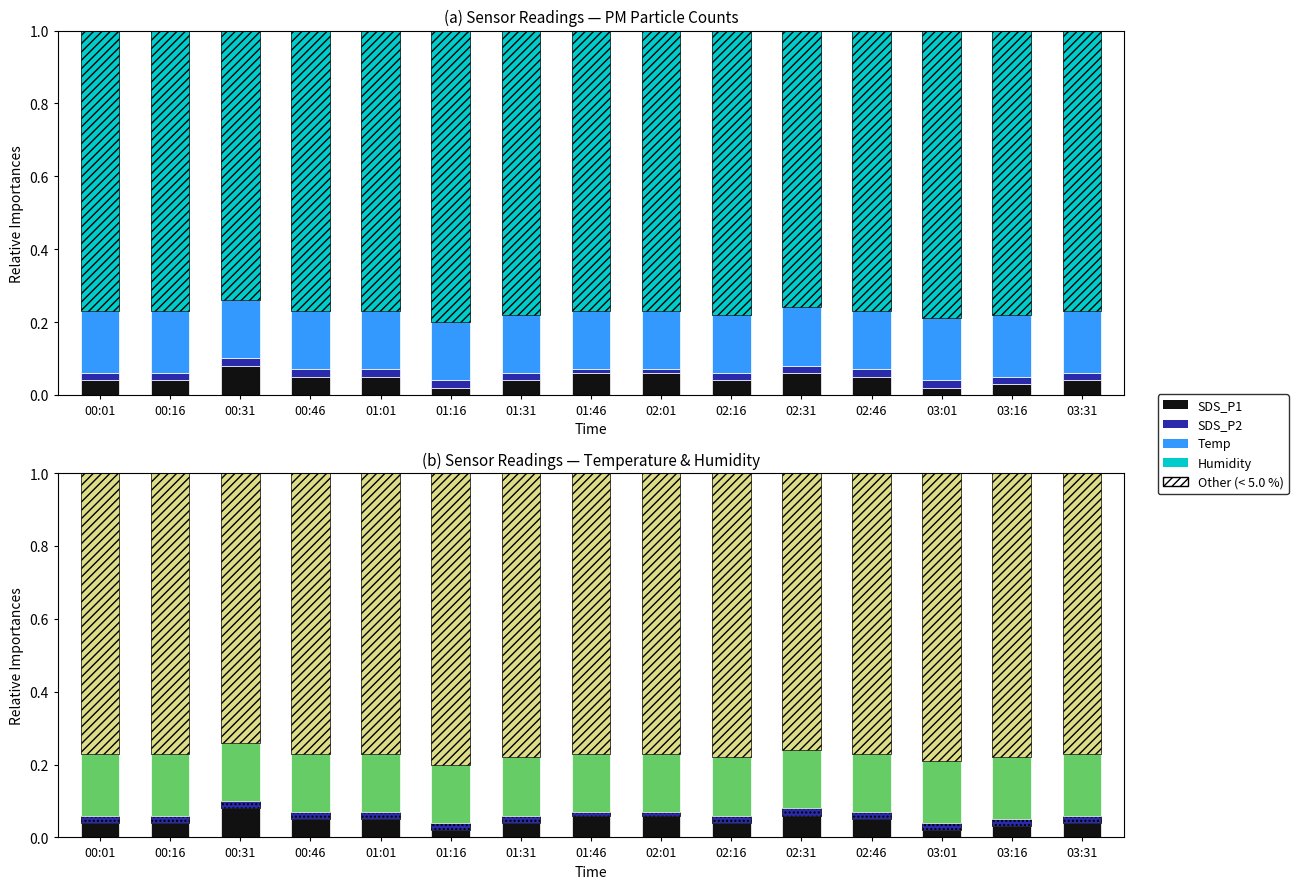

Which category has the highest value in the SDS_P2 series?

00:01